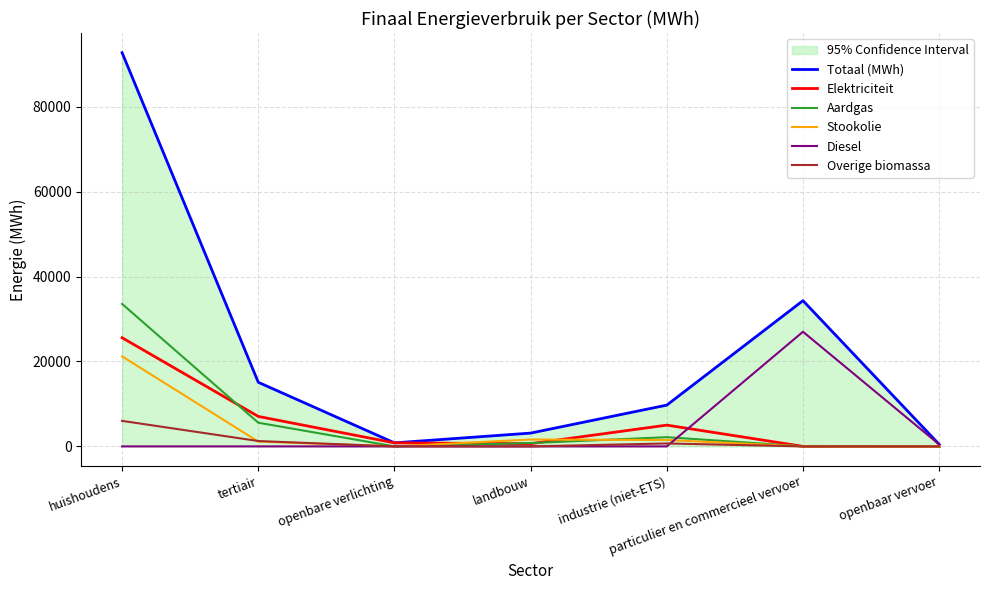

At how many categories does at least one series exceed 37459?

1